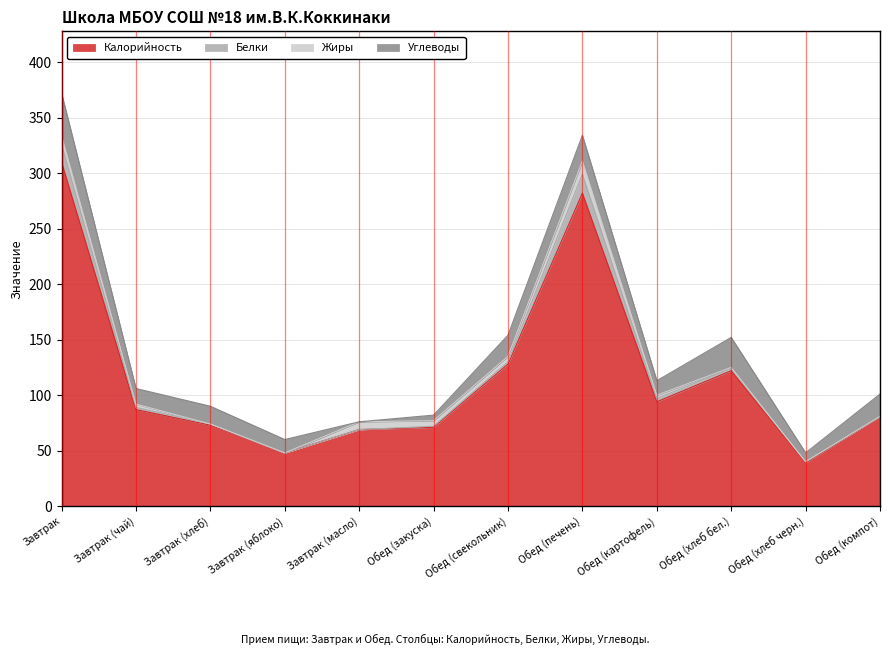

Which series has the largest total across all categories?

Калорийность